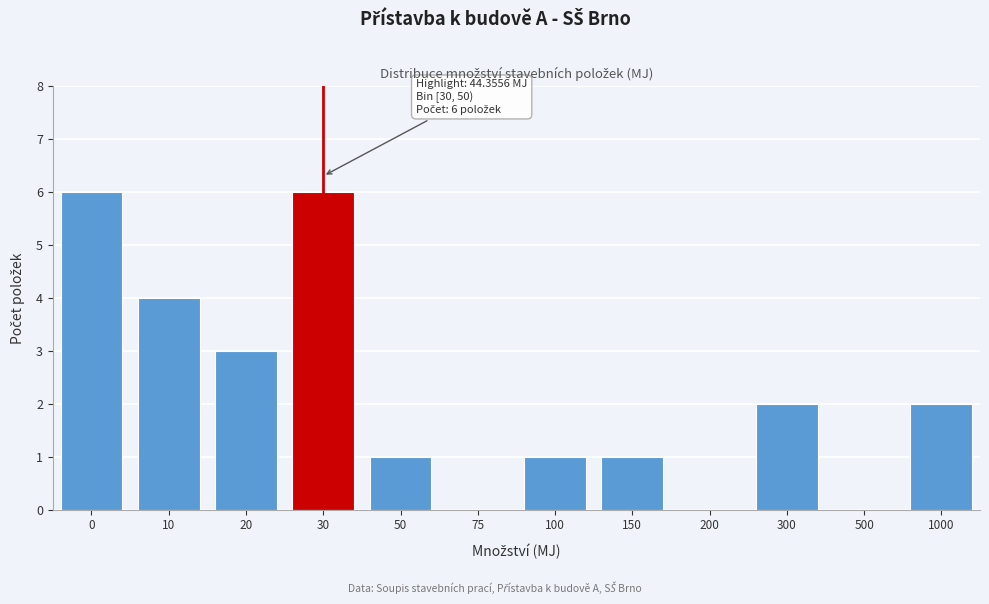

Reading left to right, transcribe all the data shown in this chart.

0=6	10=4	20=3	30=6	50=1	75=0	100=1	150=1	200=0	300=2	500=0	1000=2